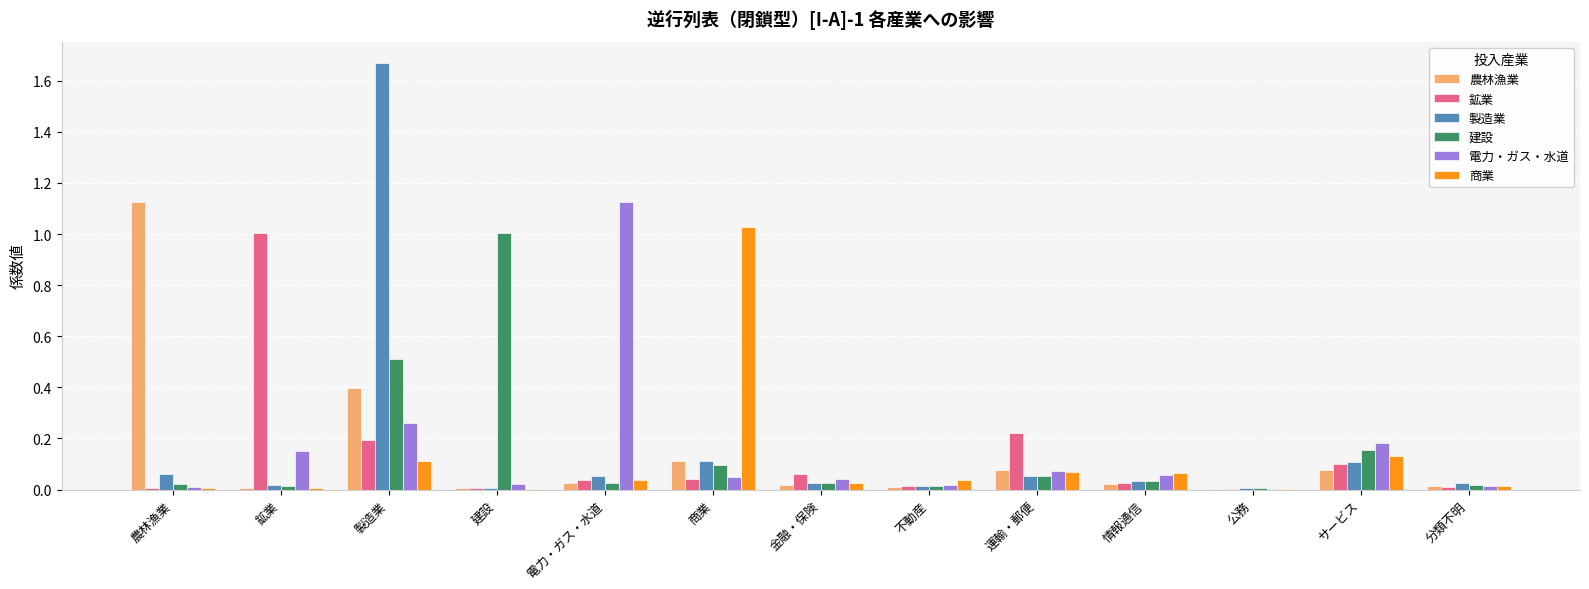

What is the total value across all series at サービス?

0.8